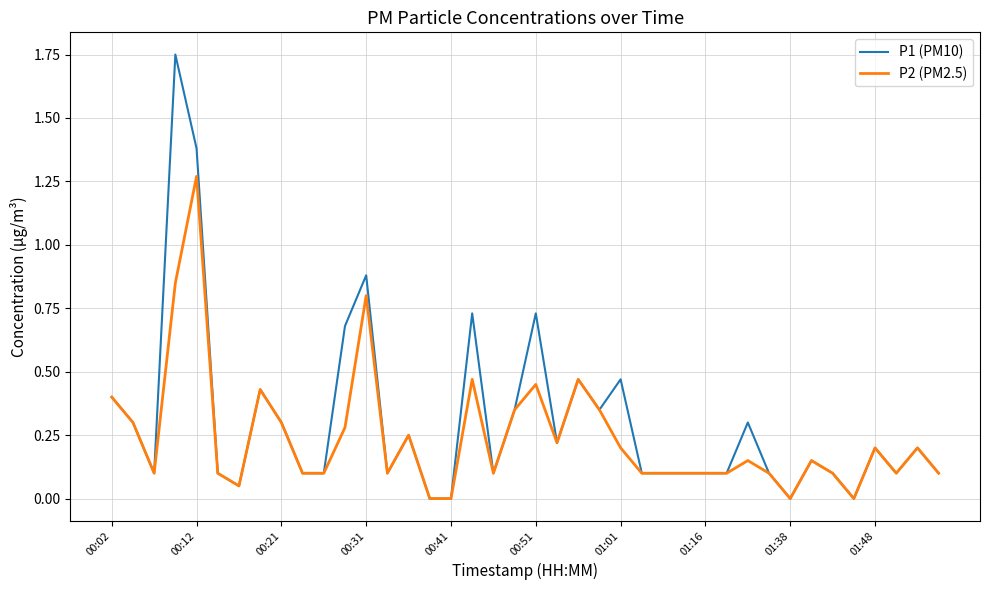

Which series has the largest range (max minus min)?

P1 (PM10)